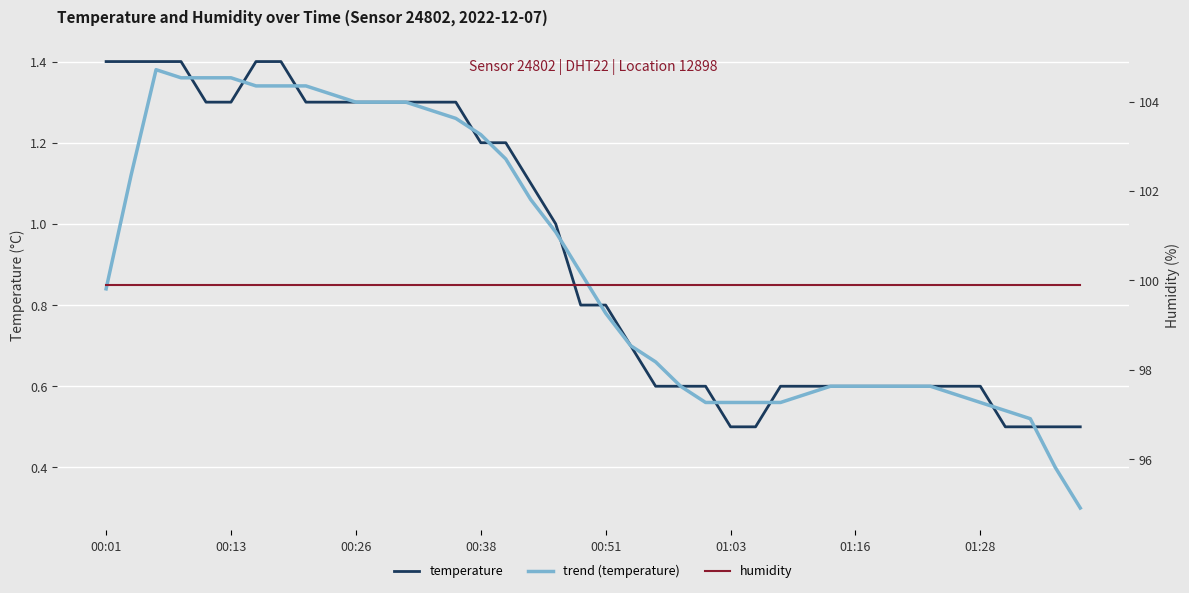

Where is trend (temperature) nearest to the value 0?

39